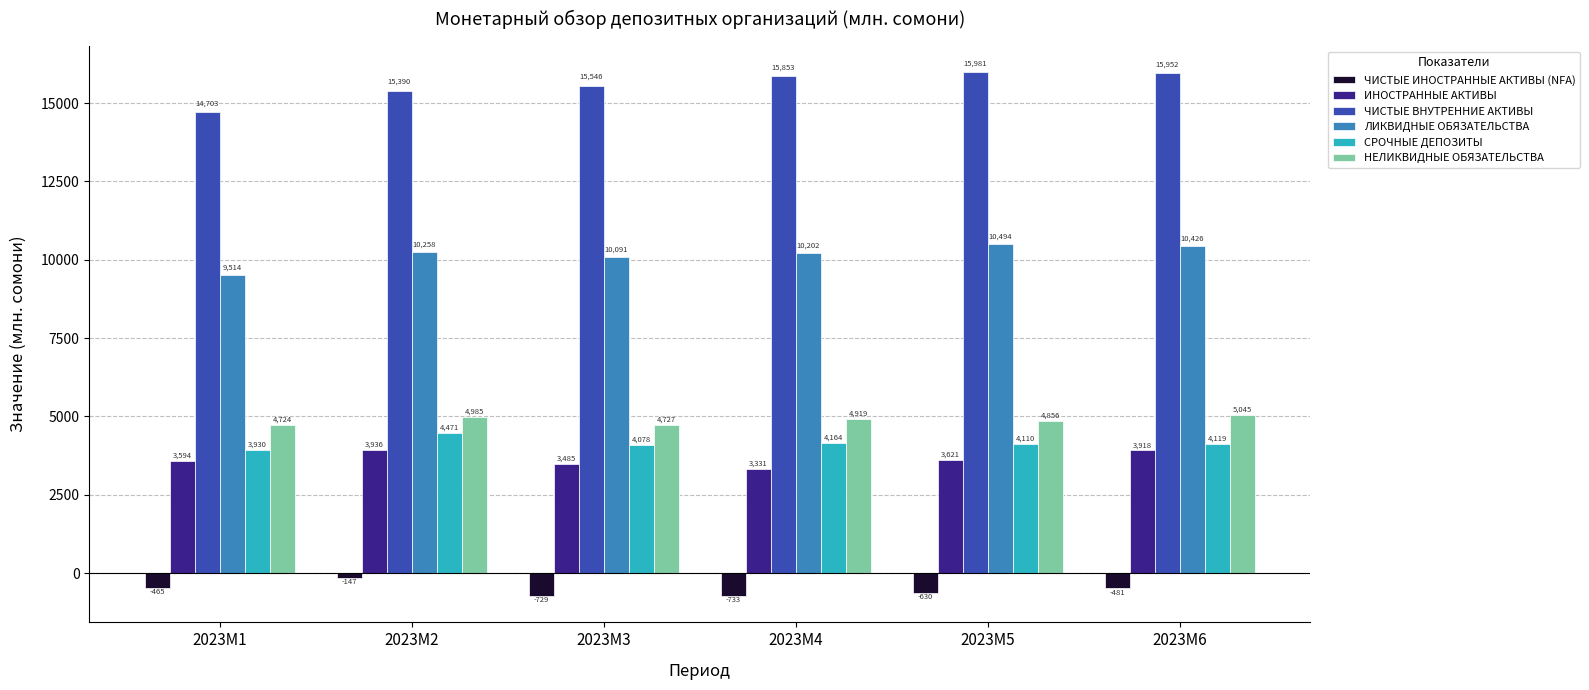

Rank the categories by ИНОСТРАННЫЕ АКТИВЫ value from lowest to highest.

2023M4, 2023M3, 2023M1, 2023M5, 2023M6, 2023M2